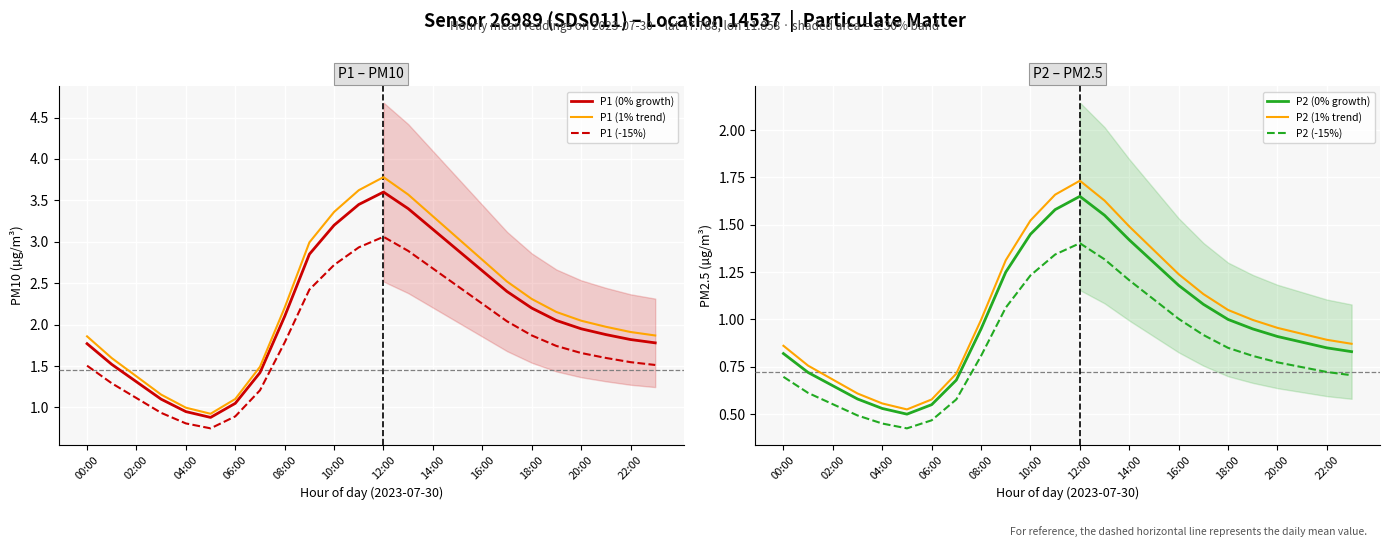

True or false: P1 (-15%) has a value of 1.1 at 02:00.

True